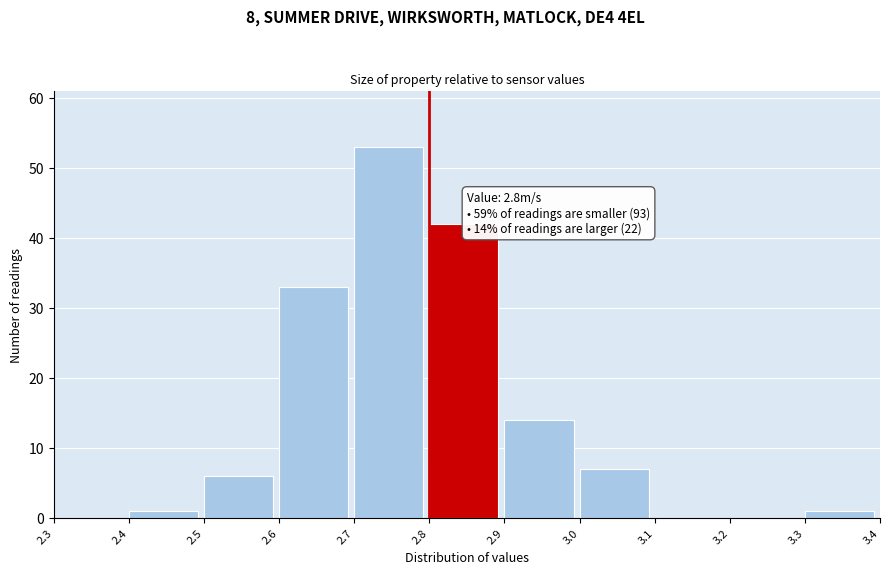

Over which range of the x-axis is the bar tallest?

2.7 to 2.8